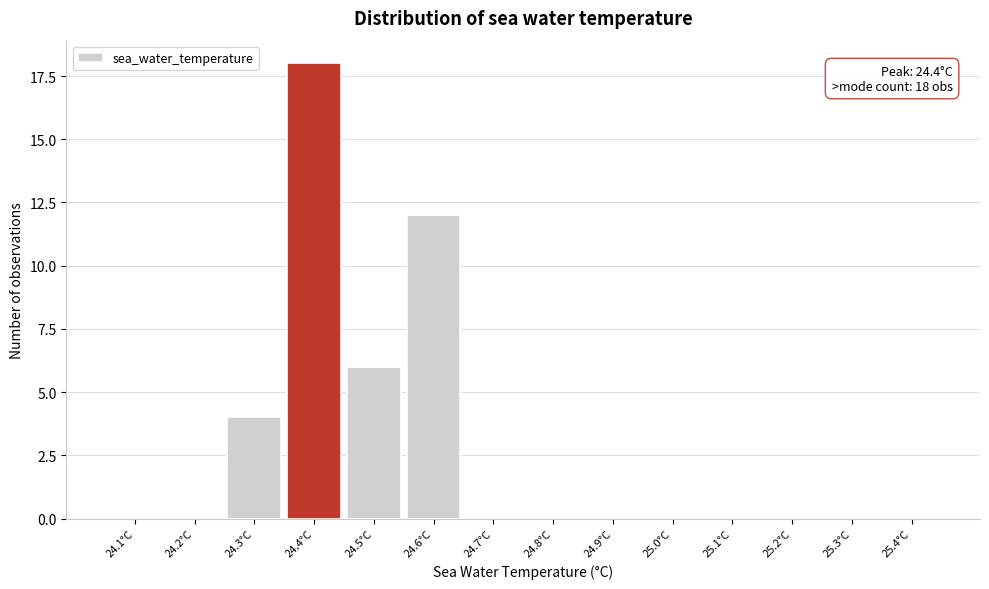

Is it true that the value at 24.7°C is 0?

True